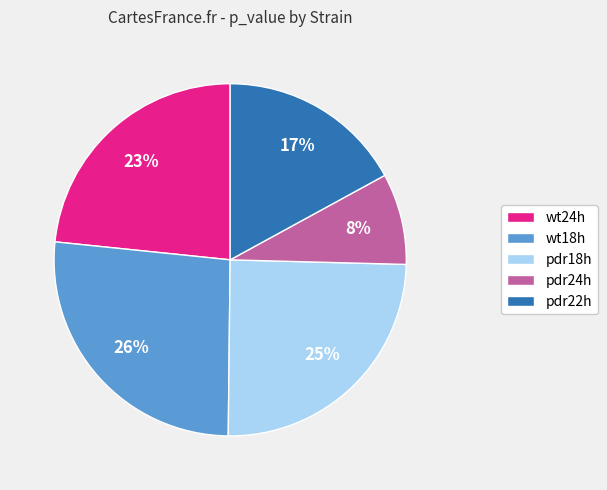

To the nearest percent, what is the combined percentage of wt18h and pdr22h?

43%